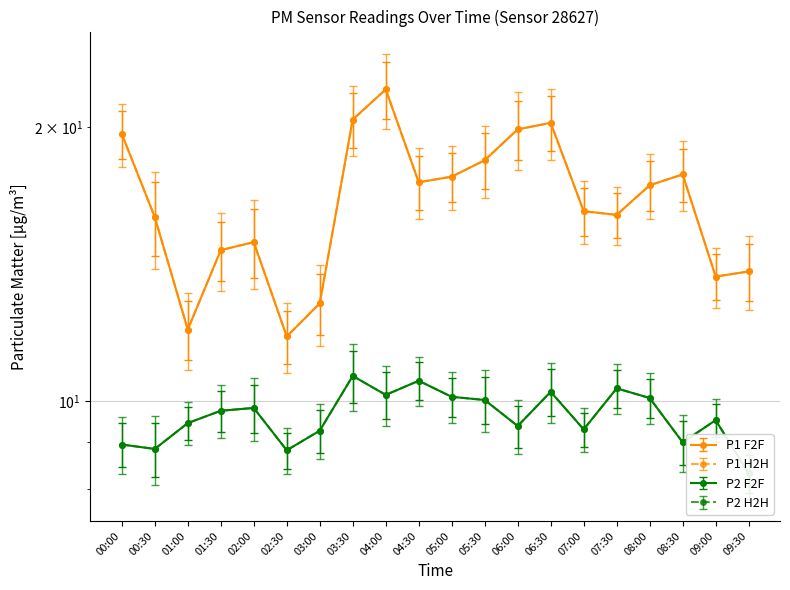

Where is the first local minimum for P2?

00:30